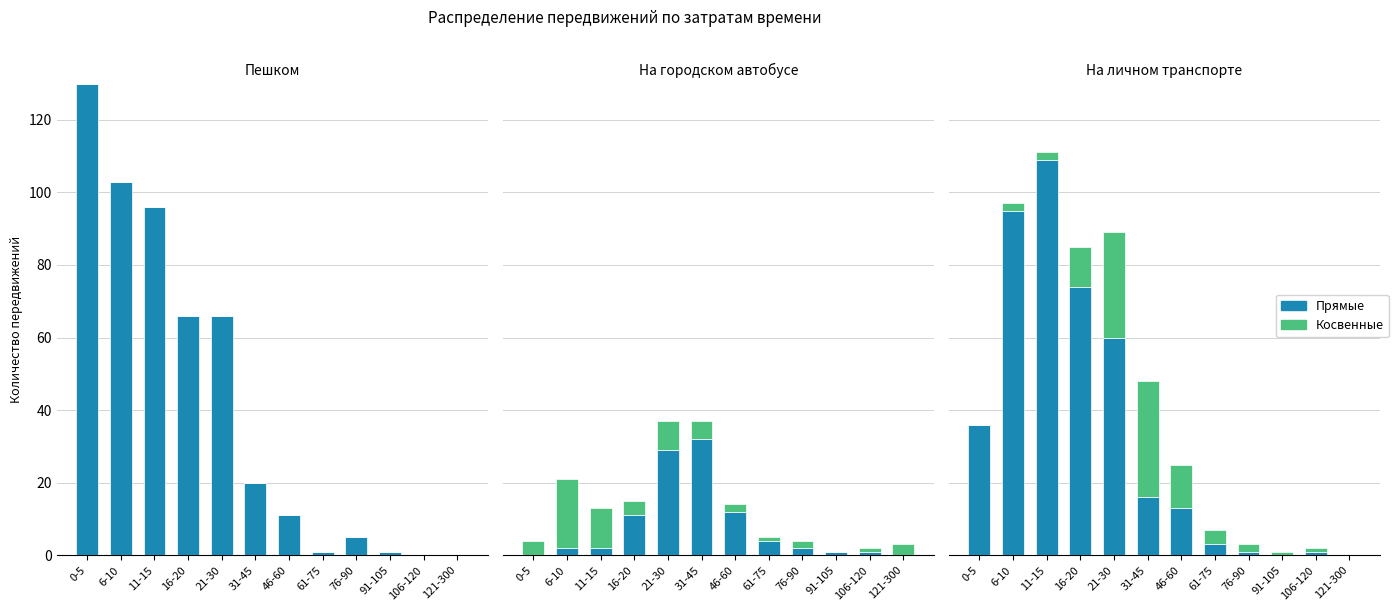

What is the average value of the Косвенные series?

8